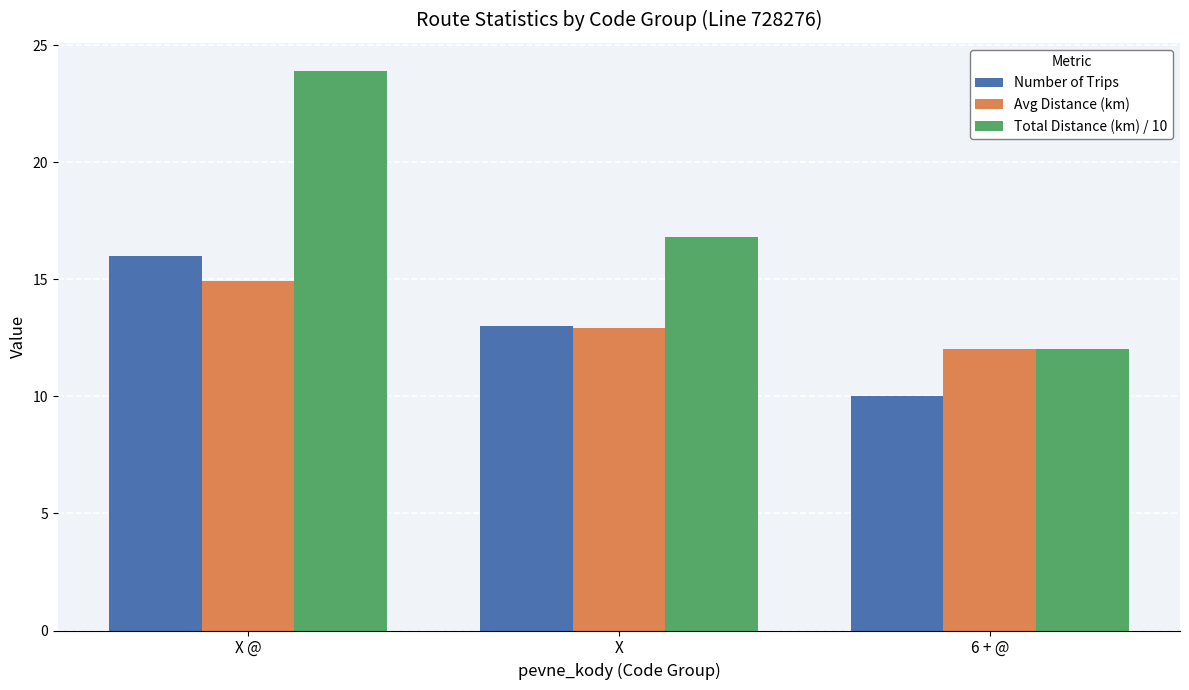

What position from the right is X @?

3